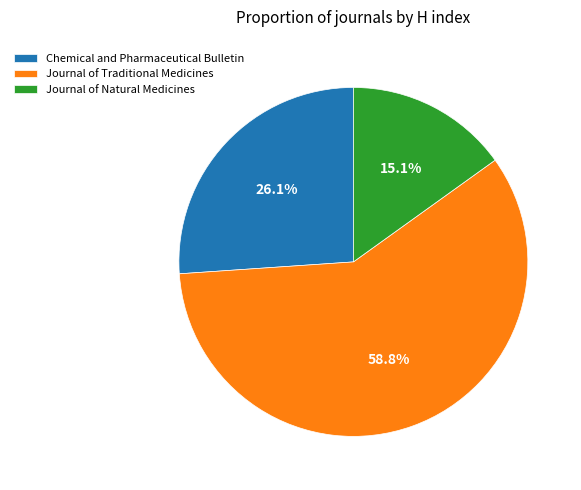

Which has a higher value, Chemical and Pharmaceutical Bulletin or Journal of Traditional Medicines?

Journal of Traditional Medicines